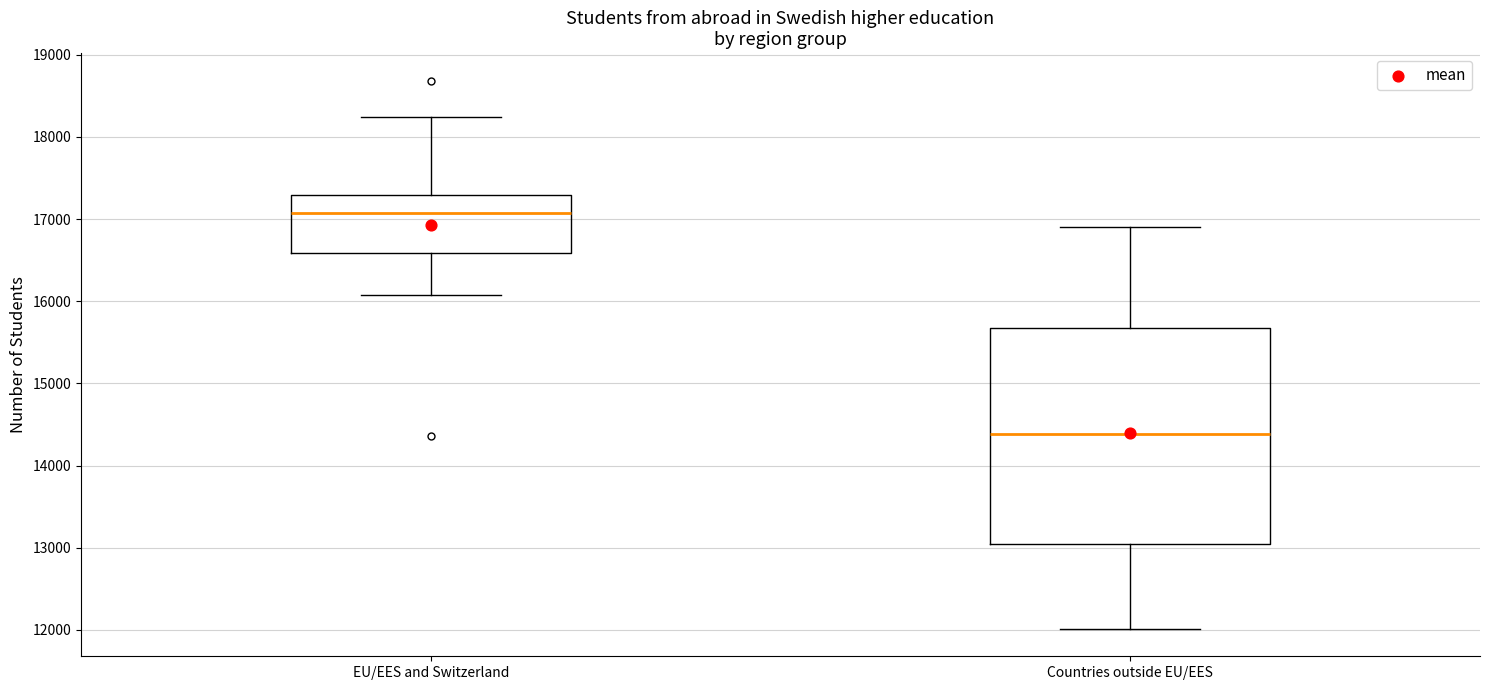

Which box has the lowest median line?

Countries outside EU/EES